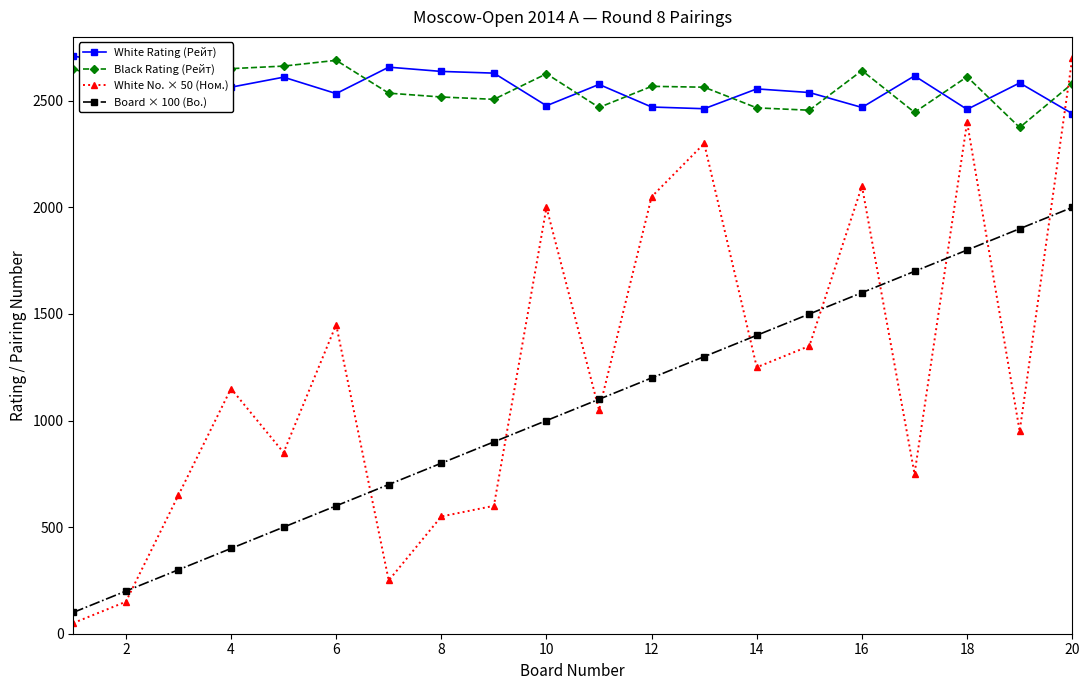

What is the maximum value for White Rating (Рейт)?

2710